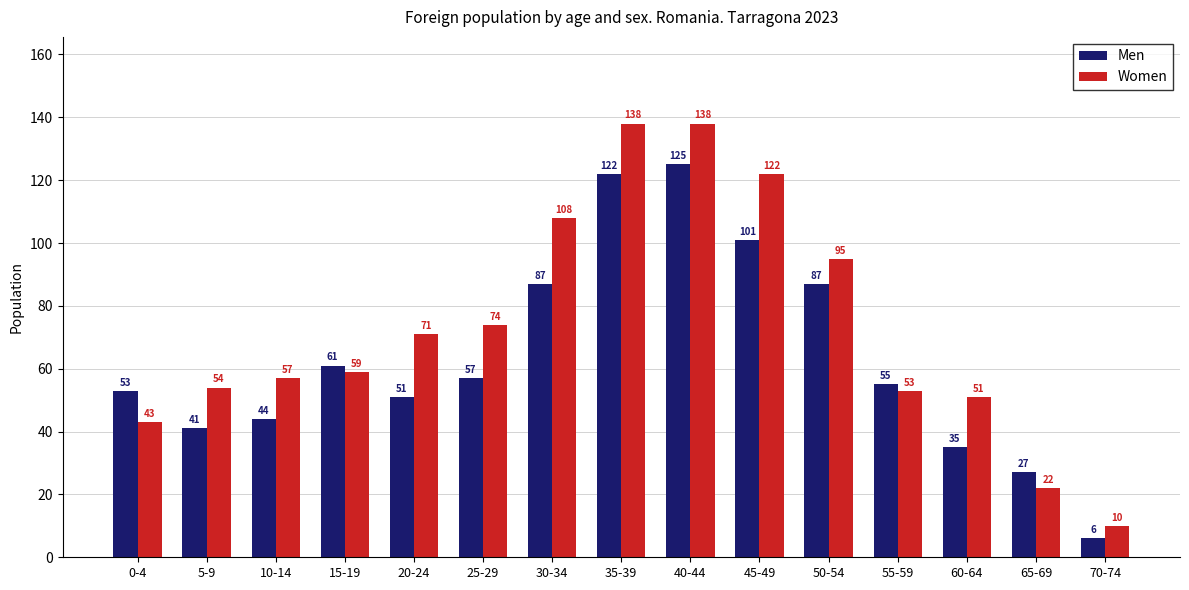

List the series in order of their overall mean, lowest first.

Men, Women